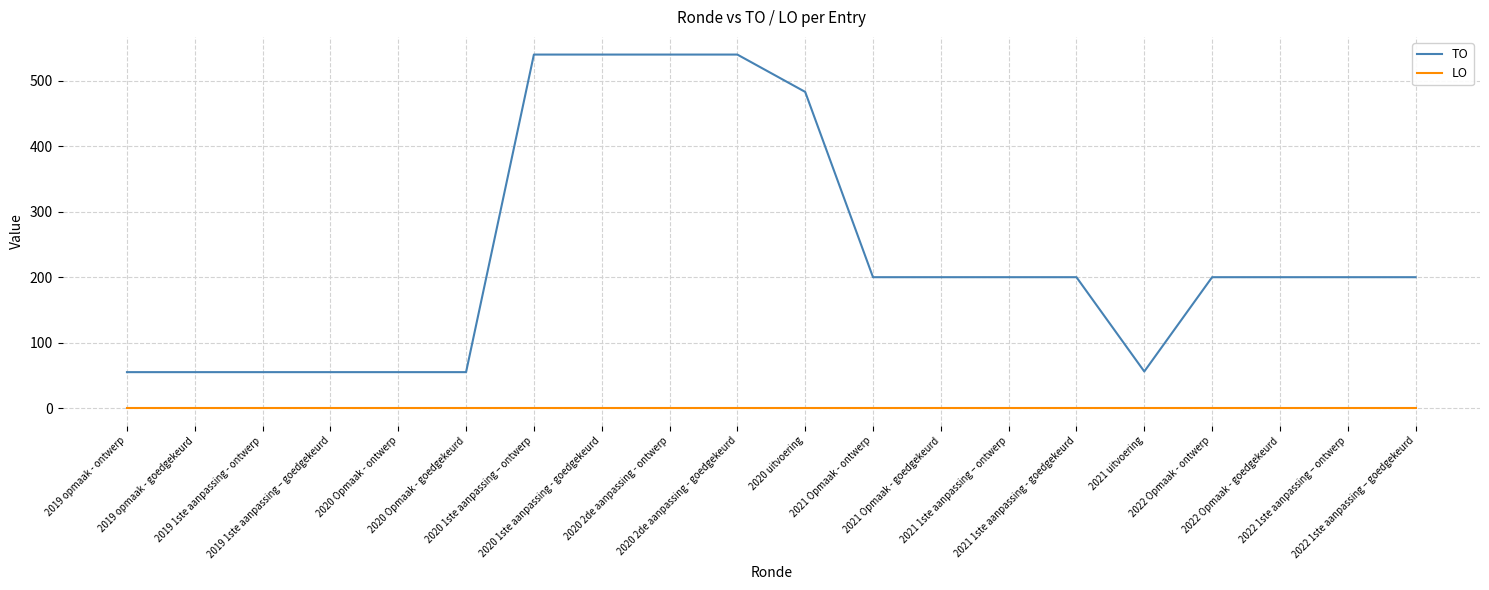

Read the TO value at 2020 uitvoering, to the nearest 10.

480